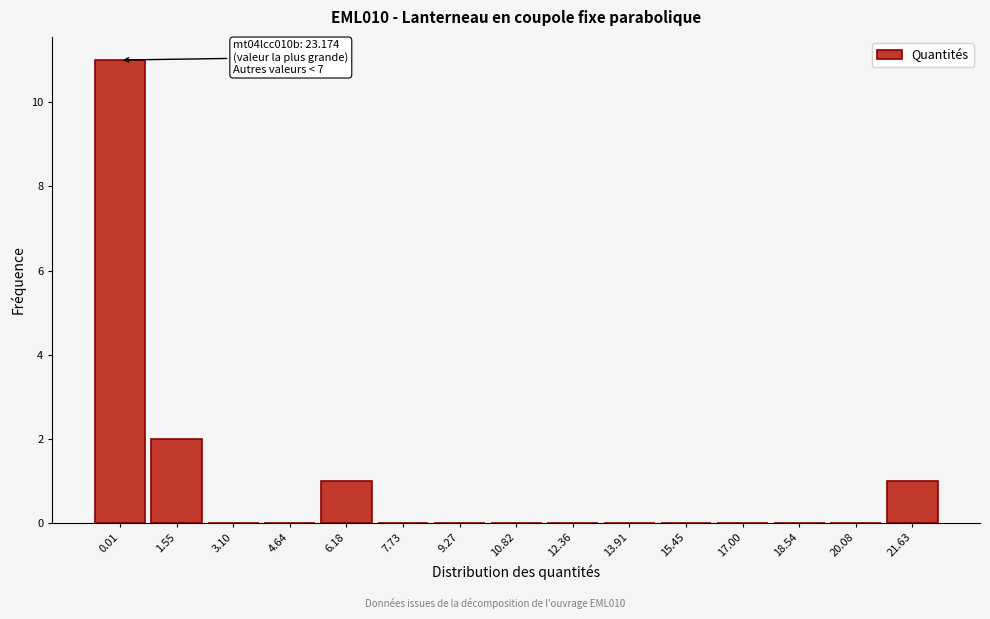

Reading left to right, list all the values displayed in this chart.

0.01=11	1.55=2	3.10=0	4.64=0	6.18=1	7.73=0	9.27=0	10.82=0	12.36=0	13.91=0	15.45=0	17.00=0	18.54=0	20.08=0	21.63=1